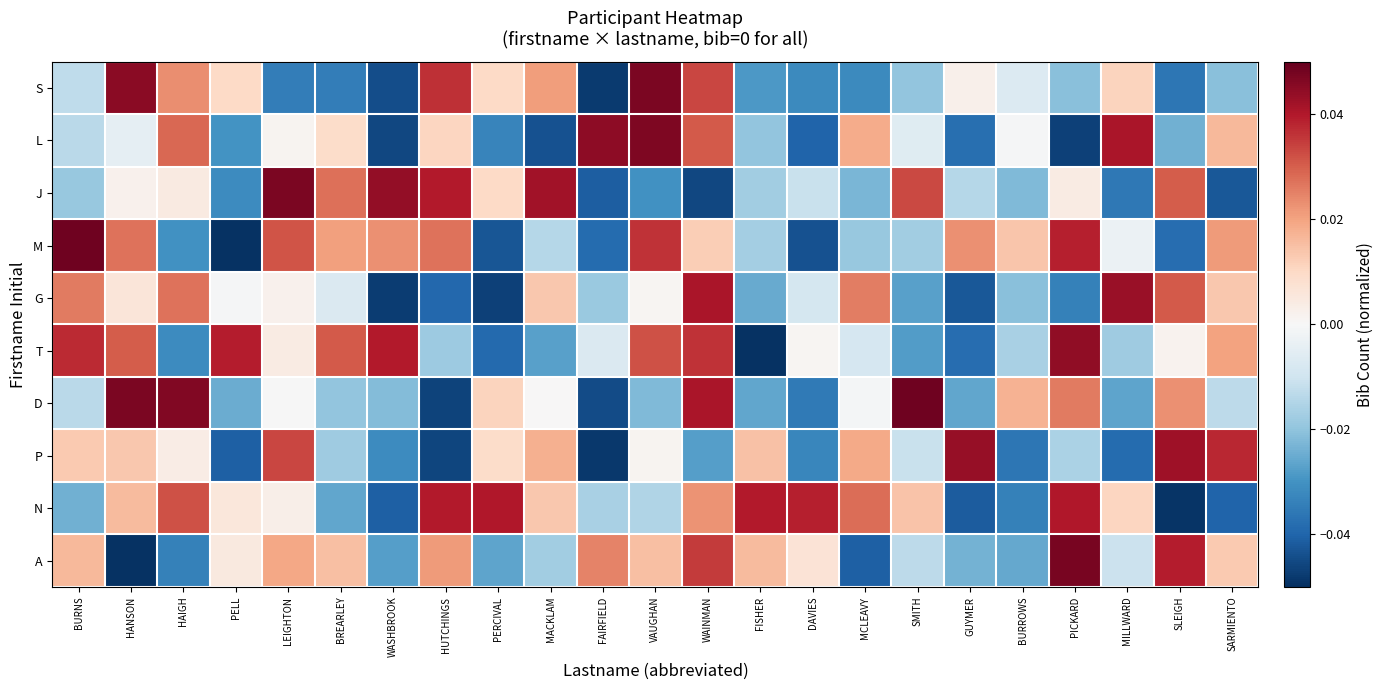

Which series has the largest total across all categories?

N